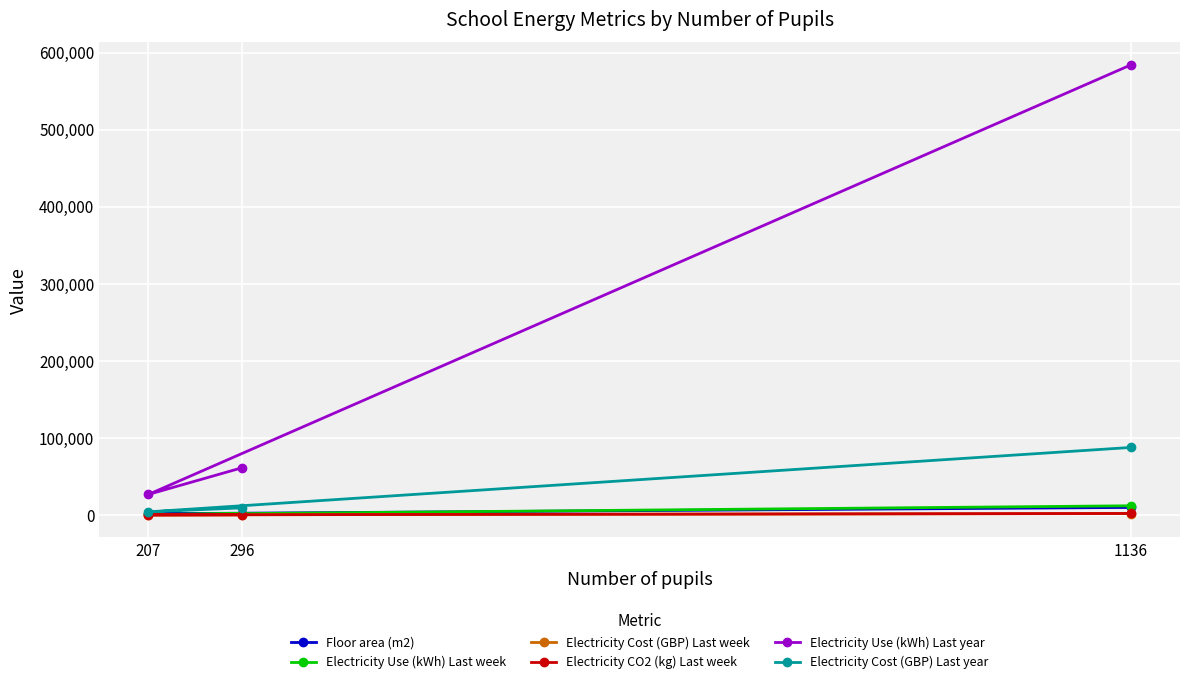

Which series has the largest total across all categories?

Electricity Use (kWh) Last year